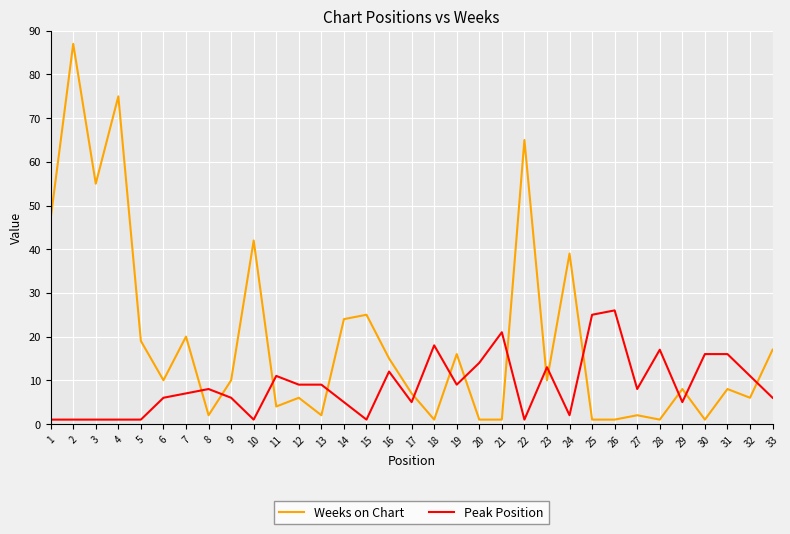

List the series in order of their peak value, highest first.

Weeks on Chart, Peak Position